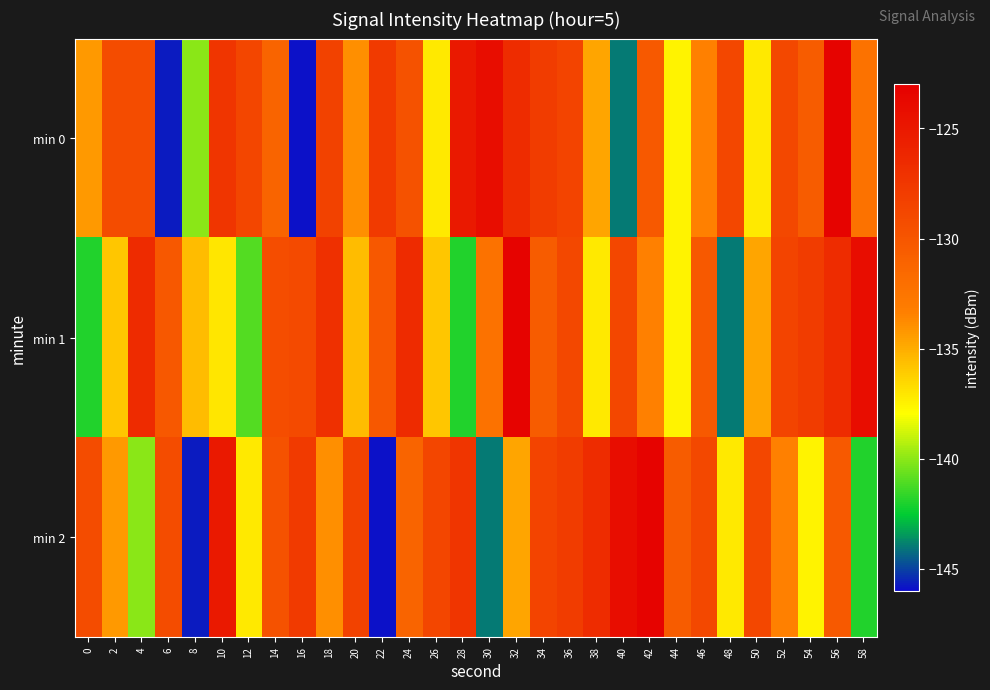

What is the difference between the highest and lowest values at 26?

8.5